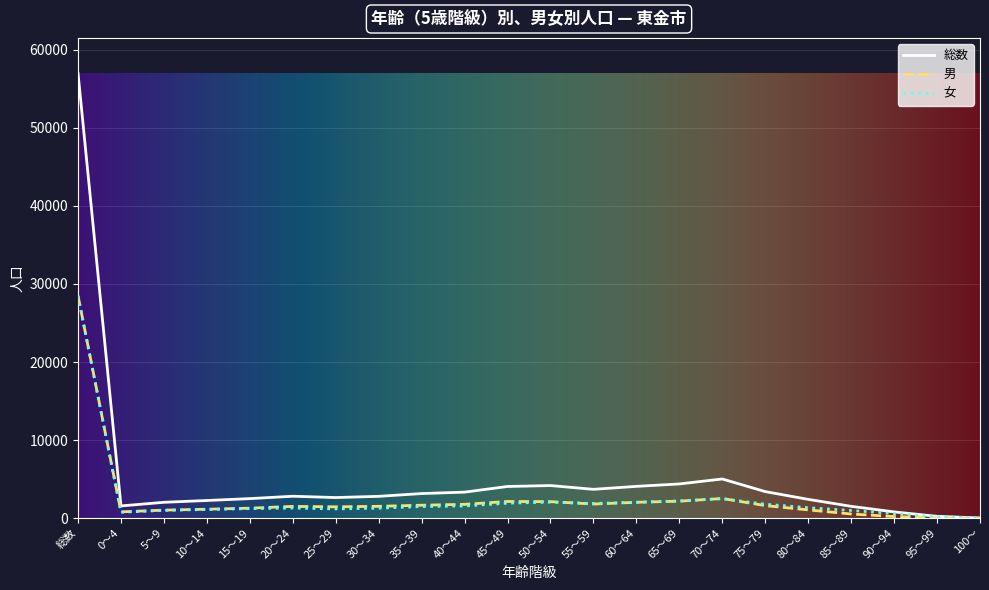

Which series has the largest range (max minus min)?

総数